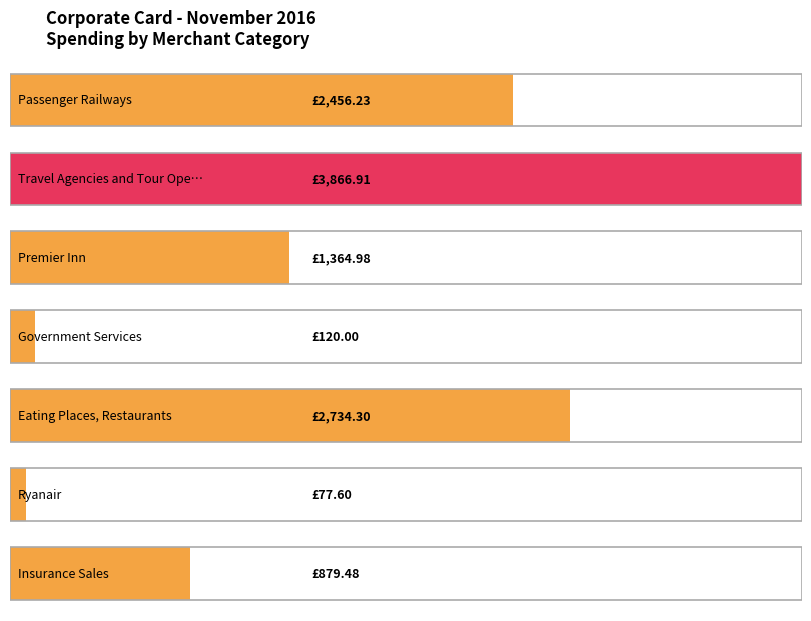

List the labels in order of value, smallest first.

Ryanair, Government Services, Insurance Sales, Premier Inn, Passenger Railways, Eating Places, Restaurants, Travel Agencies and Tour Operators